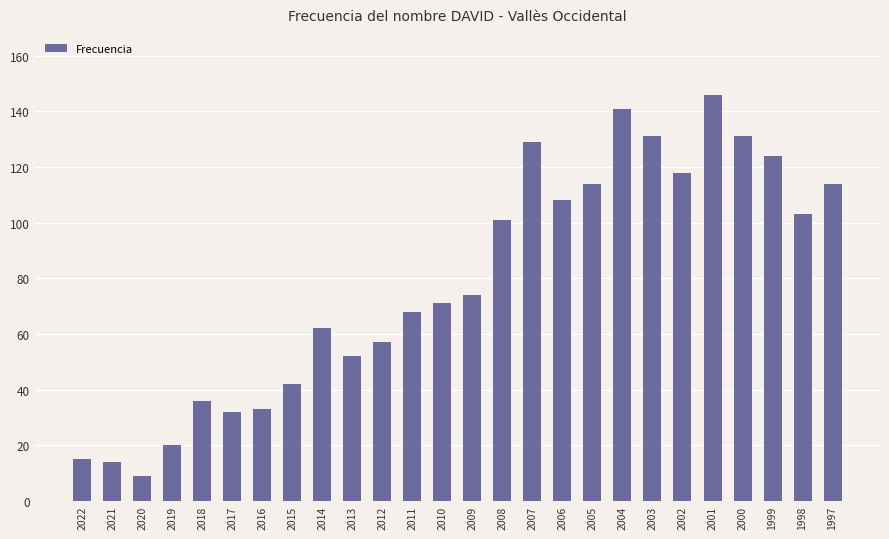

What is the change in value from 2019 to 2014?

+42